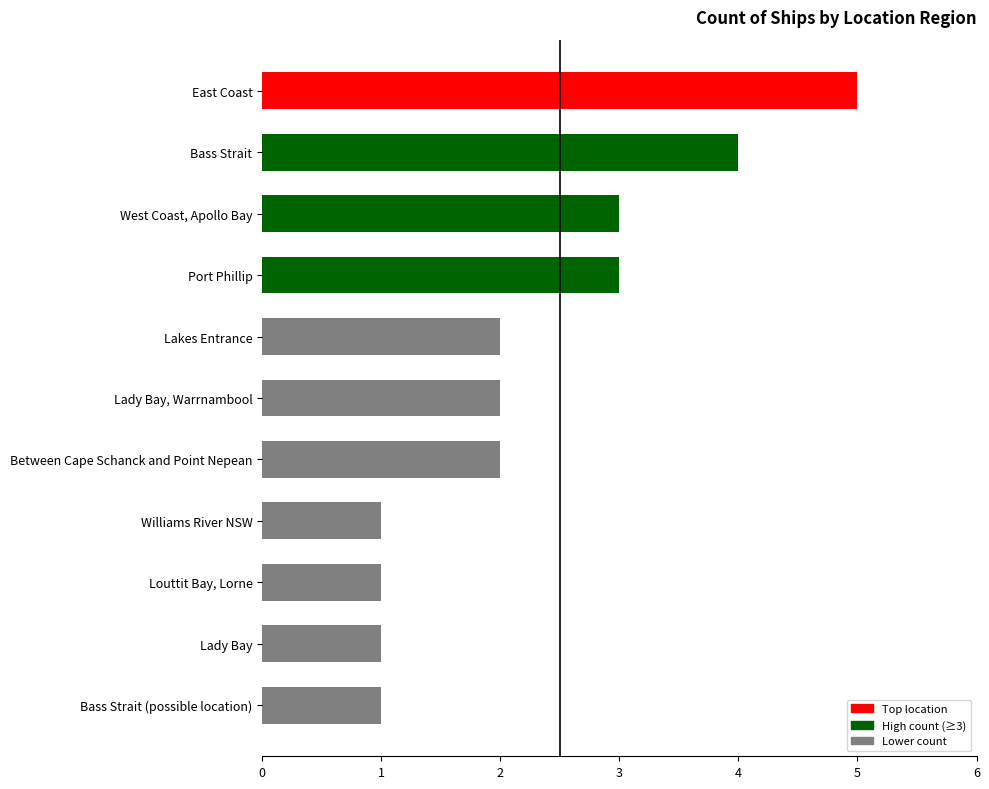

What value does the data have at Bass Strait?

4